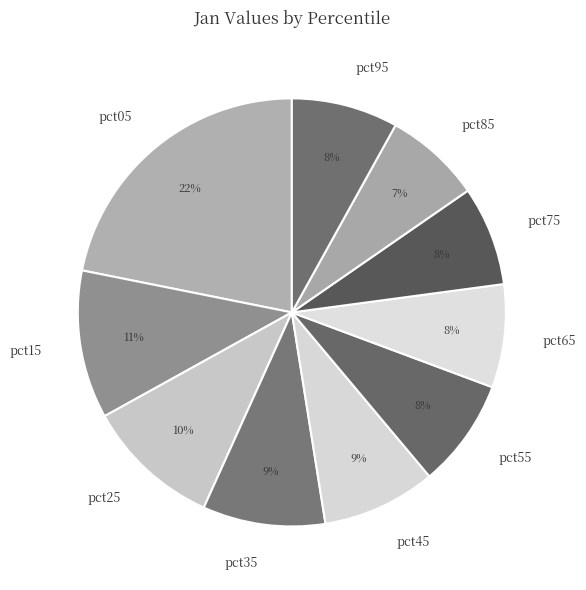

What is the largest slice in the pie chart?

pct05